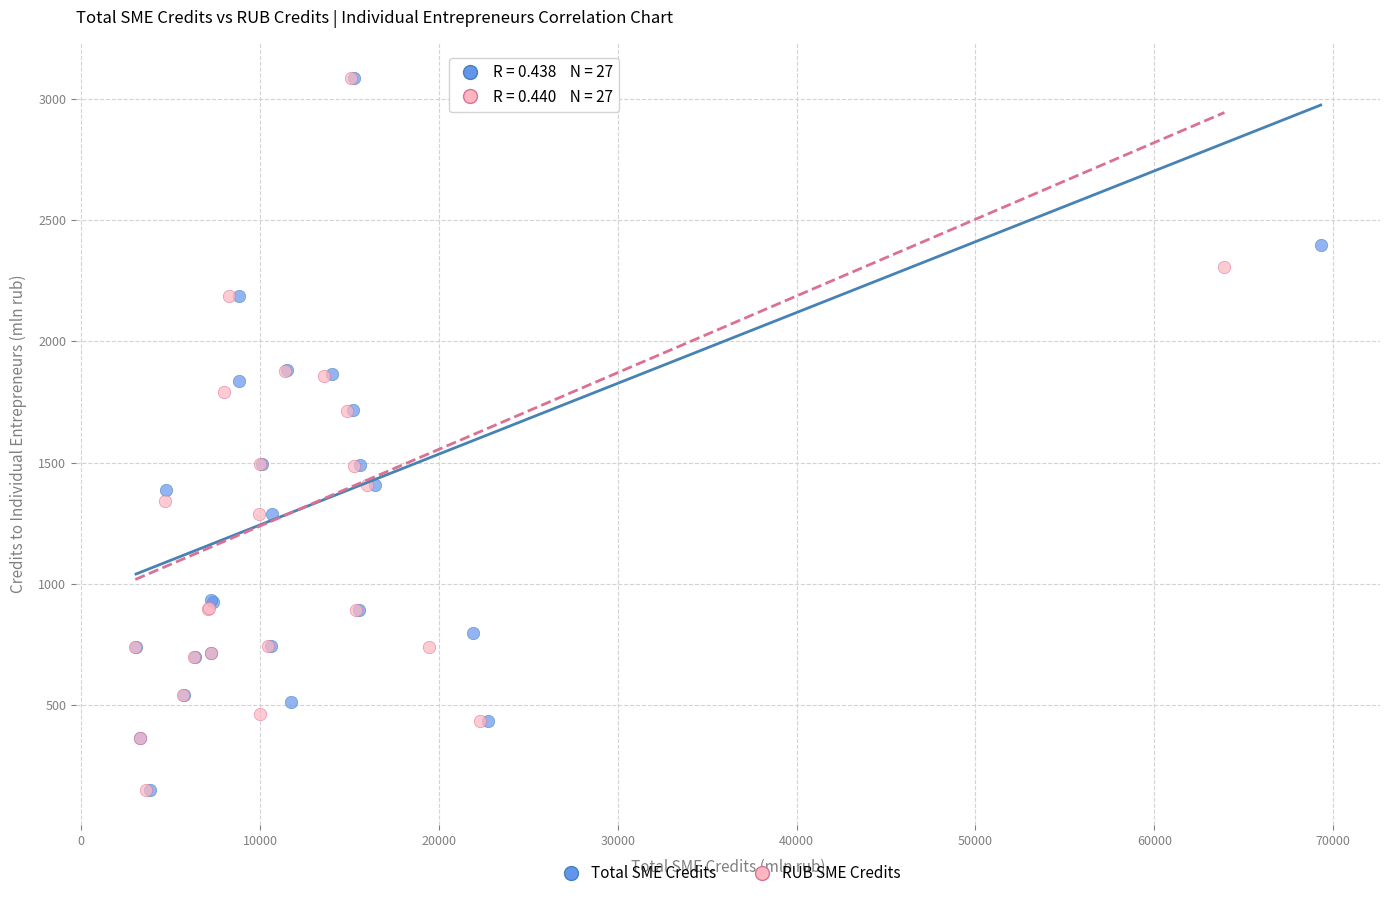

What are all the series names shown in the legend?

Total SME Credits, RUB SME Credits